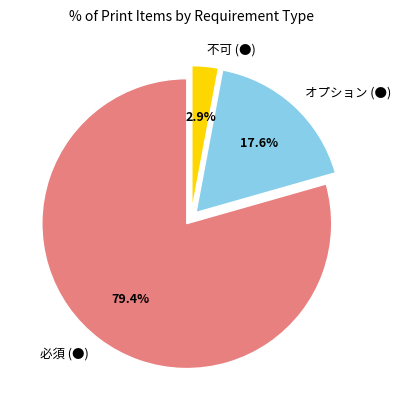

Is it true that 必須 (●) is 79% of the pie?

True